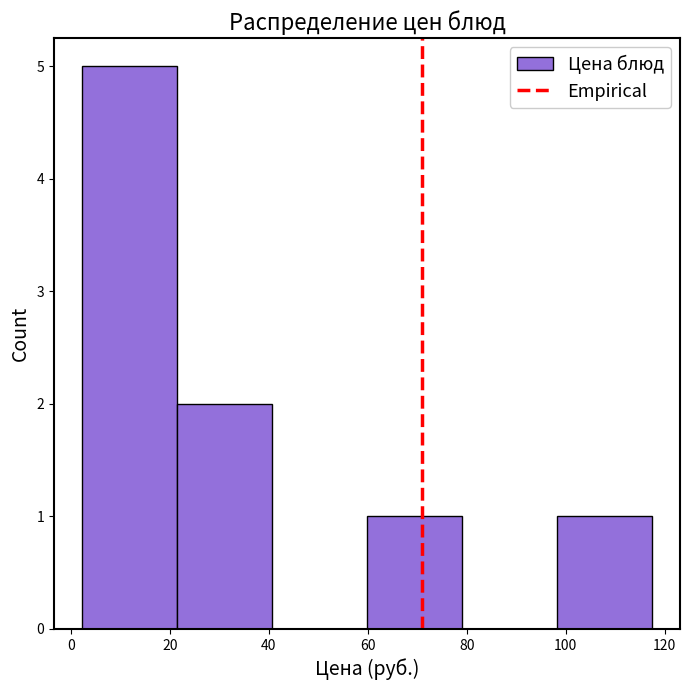

How tall is the bar that spans 22 to 40 on the x-axis? Neither the bar edges nor the heights are printed on the chart, so give them approximately, as read against the axes.

2